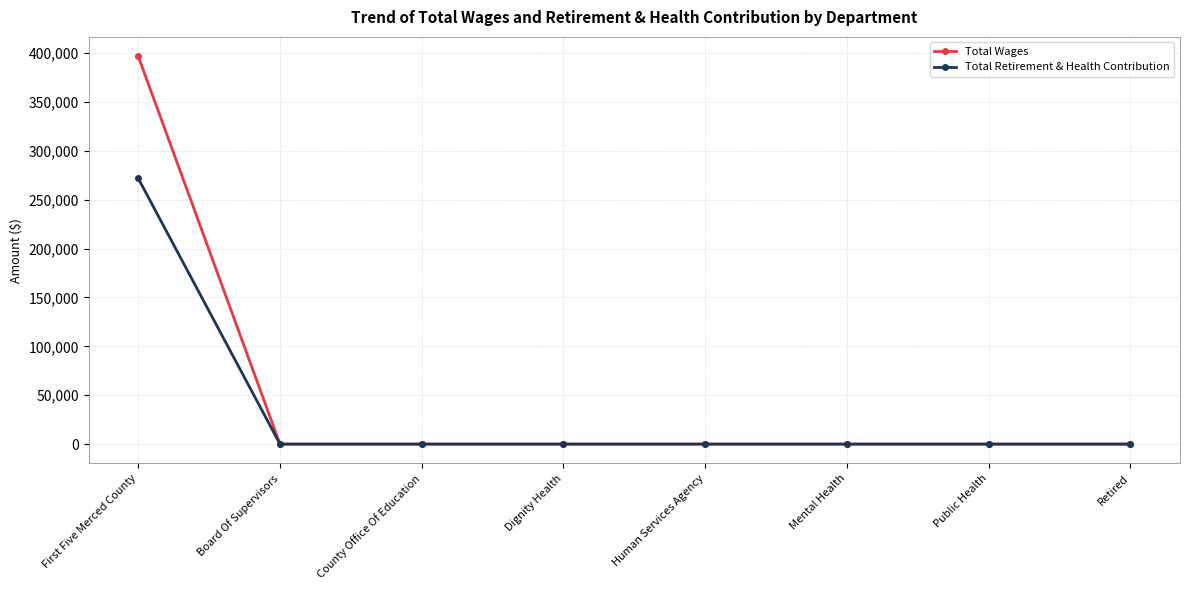

Which series changed the most between First Five Merced County and Human Services Agency?

Total Wages